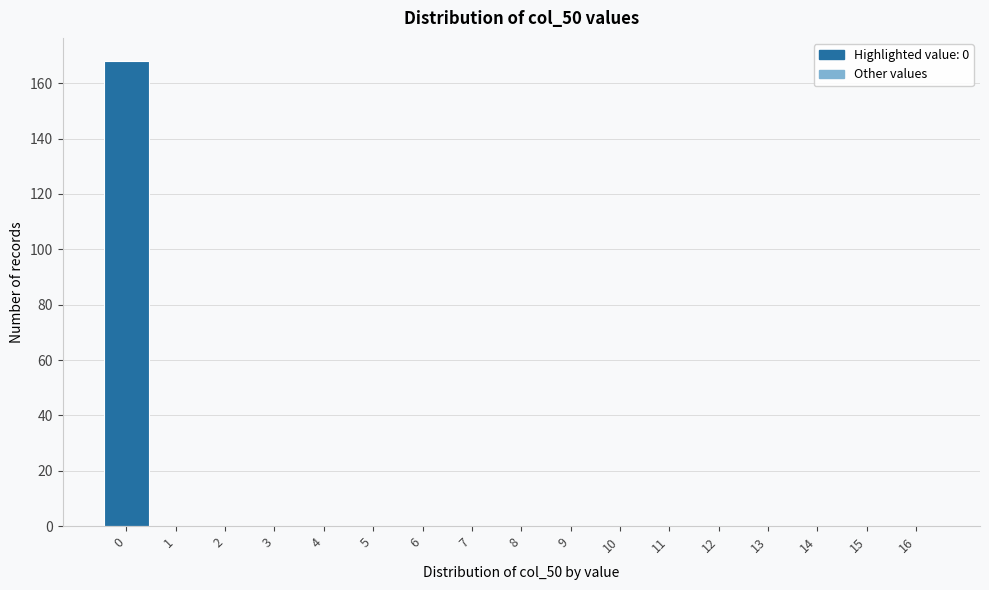

Which range on the x-axis has the tallest bar?

-0.5 to 0.5